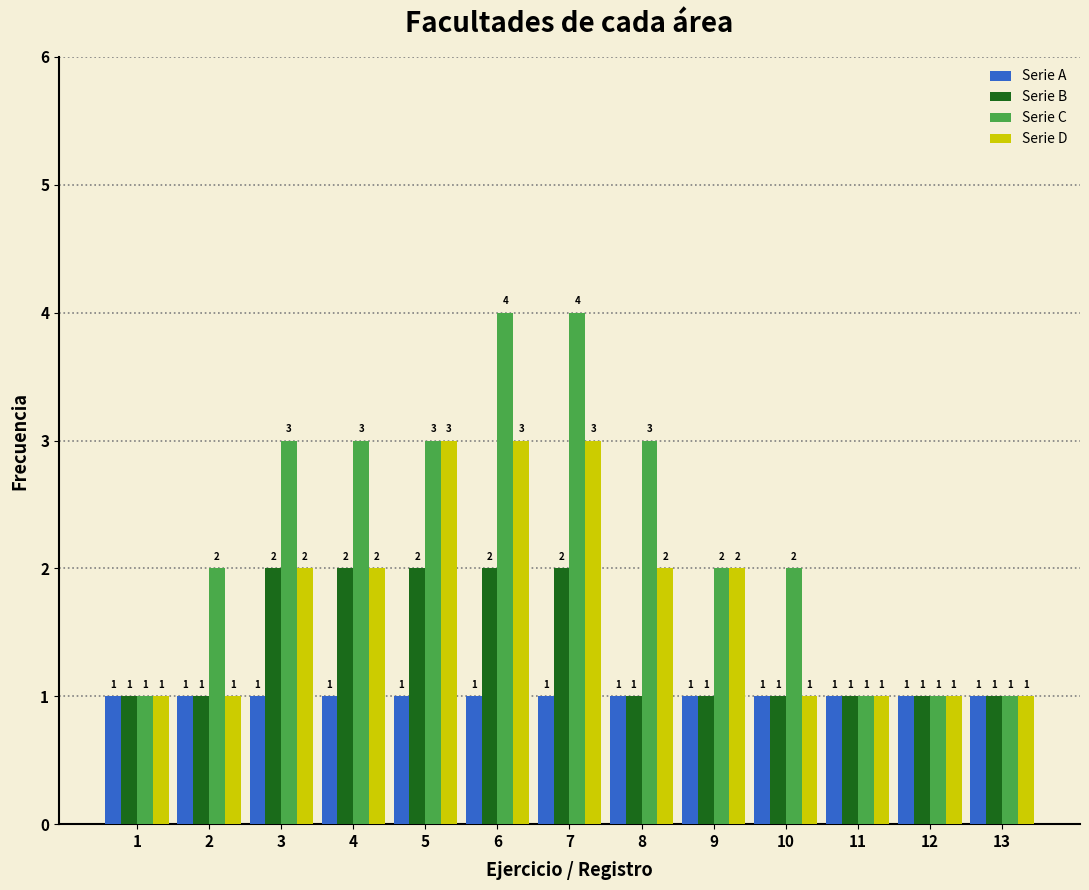

Reading right to left, extract all data points from this chart.

Serie A: 1	1	1	1	1	1	1	1	1	1	1	1	1
Serie B: 1	1	1	1	1	1	2	2	2	2	2	1	1
Serie C: 1	1	1	2	2	3	4	4	3	3	3	2	1
Serie D: 1	1	1	1	2	2	3	3	3	2	2	1	1